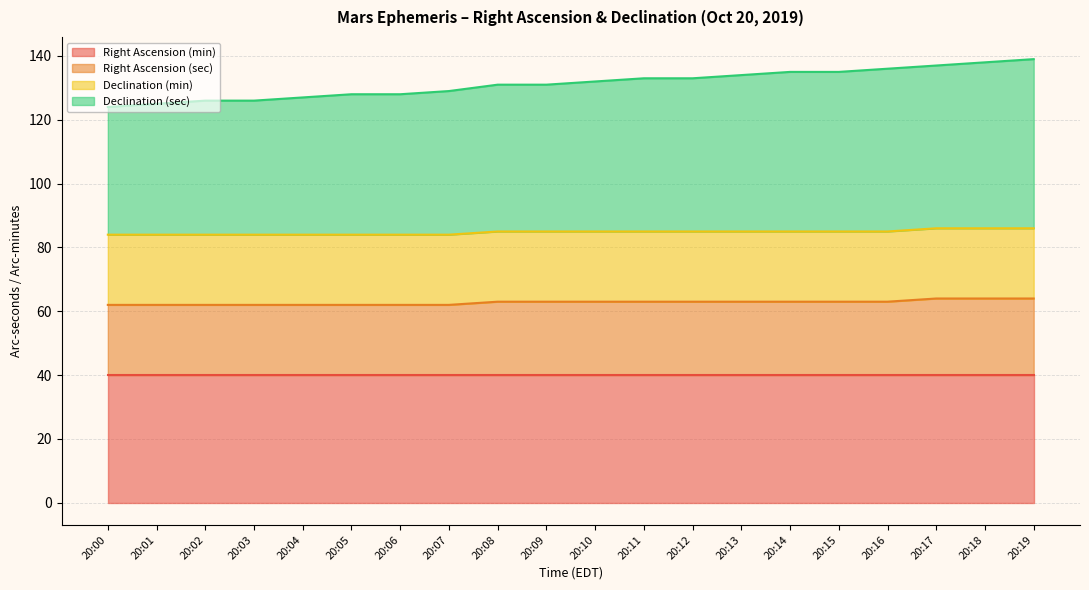

What is the minimum value for Right Ascension (min)?

40